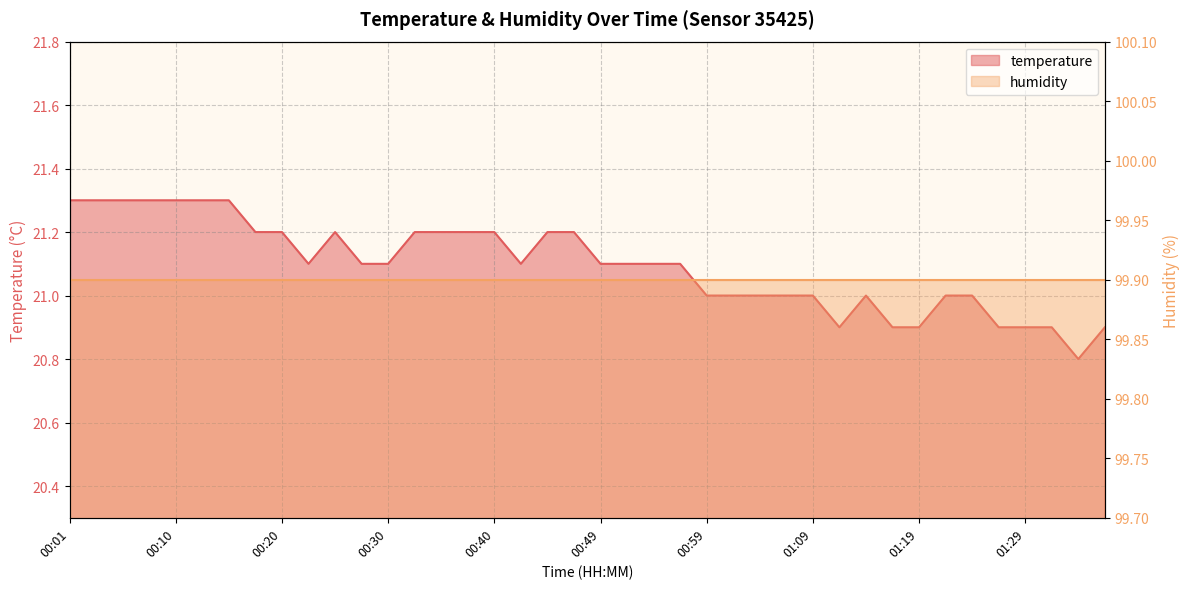

The value at 00:54 is 21.1. True or false?

True